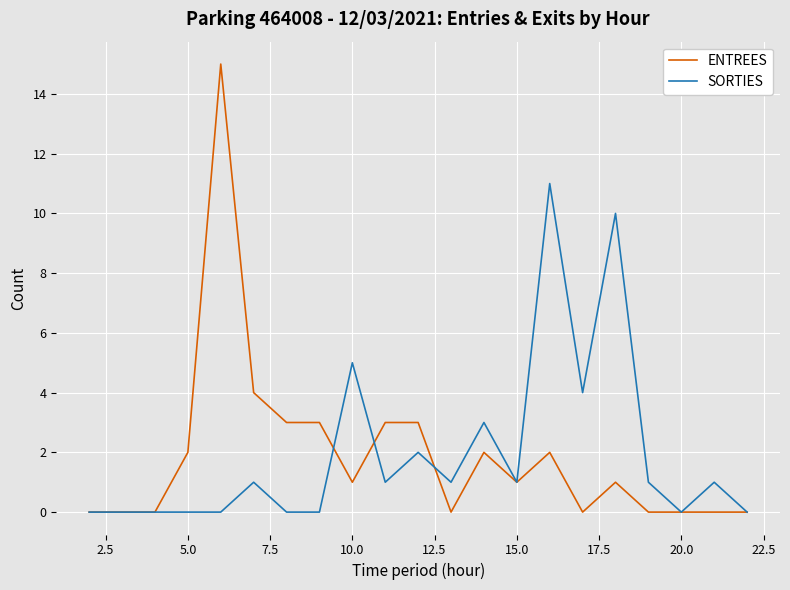

What is the maximum value shown in the chart?

15